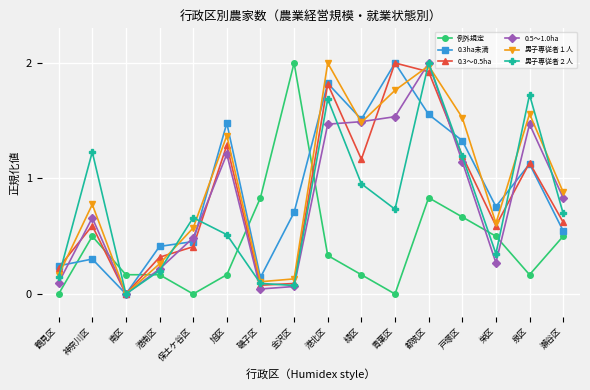

How many lines are shown in the chart?

6